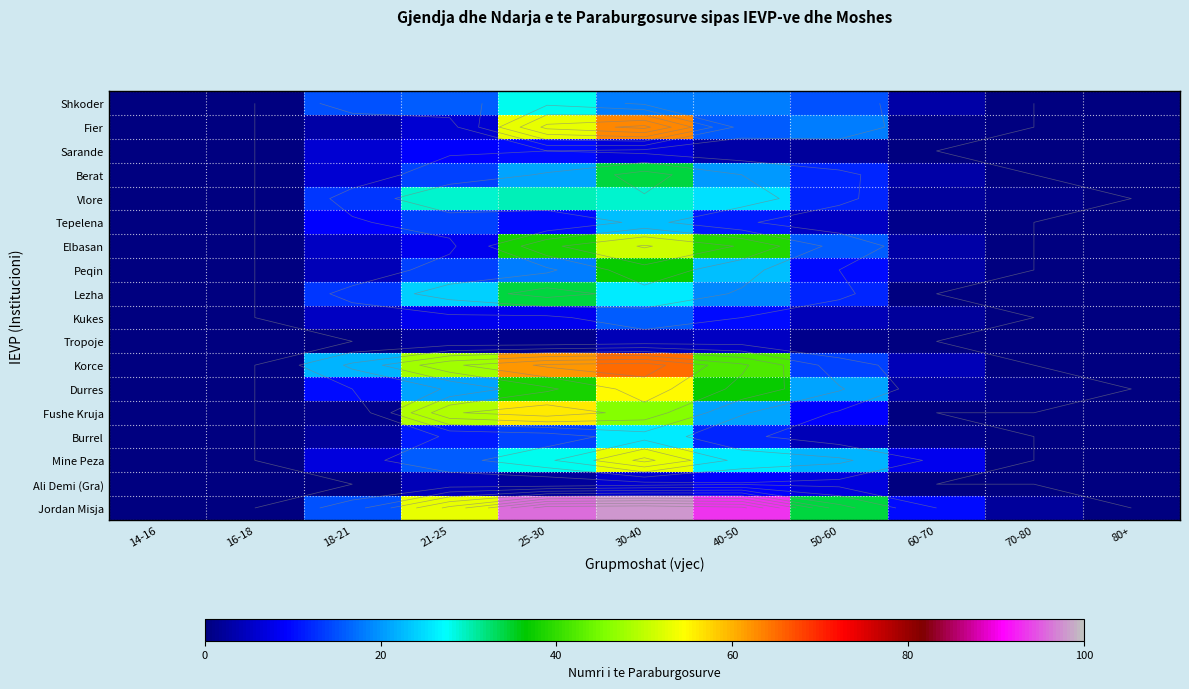

What is the difference between the second highest and second lowest values in the Korce series?

62